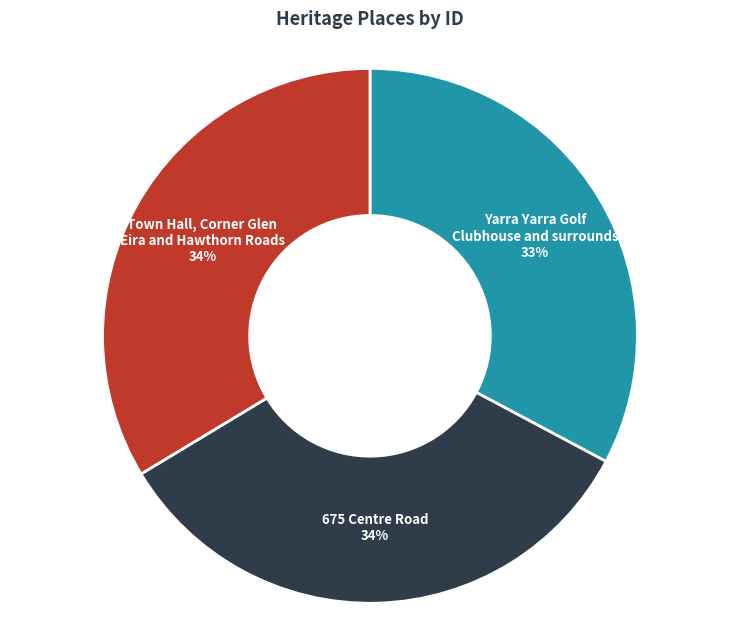

Count the number of slices in the pie.

3